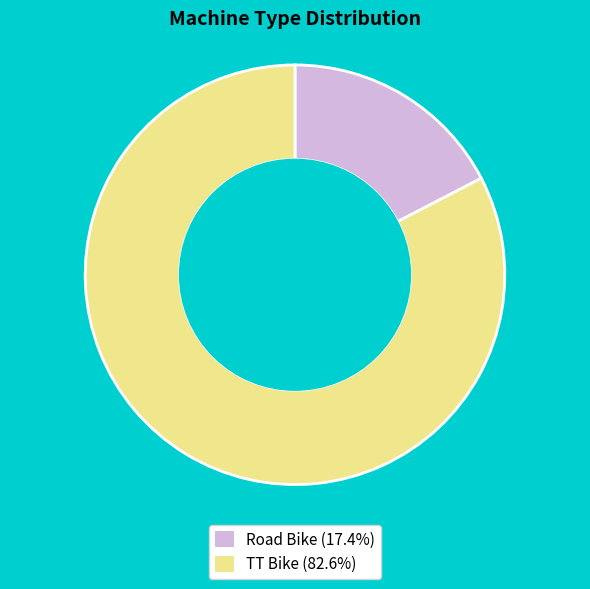

What is the ratio of the value at Road Bike to the value at TT Bike?

0.2